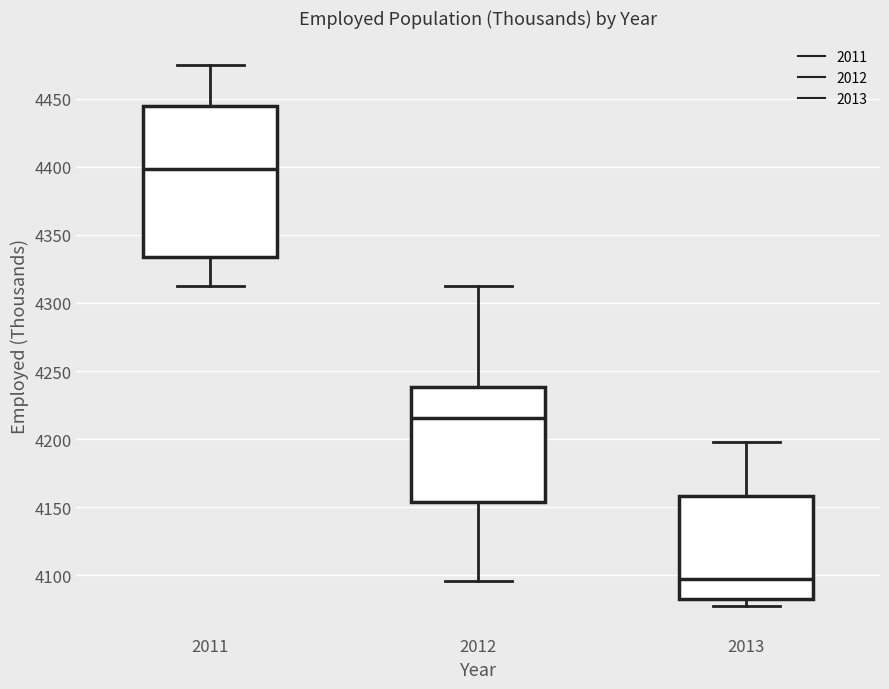

Reading left to right, read every box against the y-axis: the position of its median line, the range the box covers, and the ends of its whiskers. The values are not printed on the chart, so give them approximately, as read against the axis.

2011: median 4400, box 4335 to 4445, whiskers 4310 to 4475
2012: median 4215, box 4155 to 4240, whiskers 4095 to 4310
2013: median 4095, box 4085 to 4160, whiskers 4075 to 4200